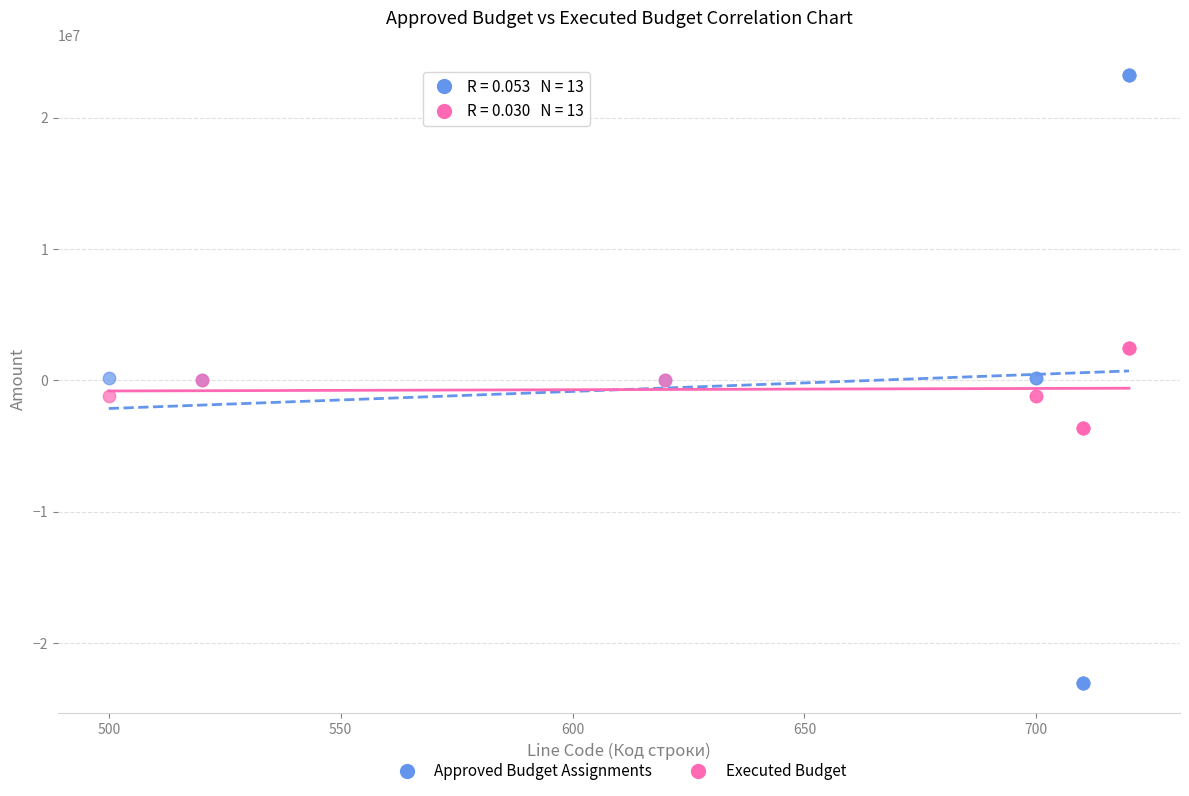

Which series contains the highest Y value?

Approved Budget Assignments